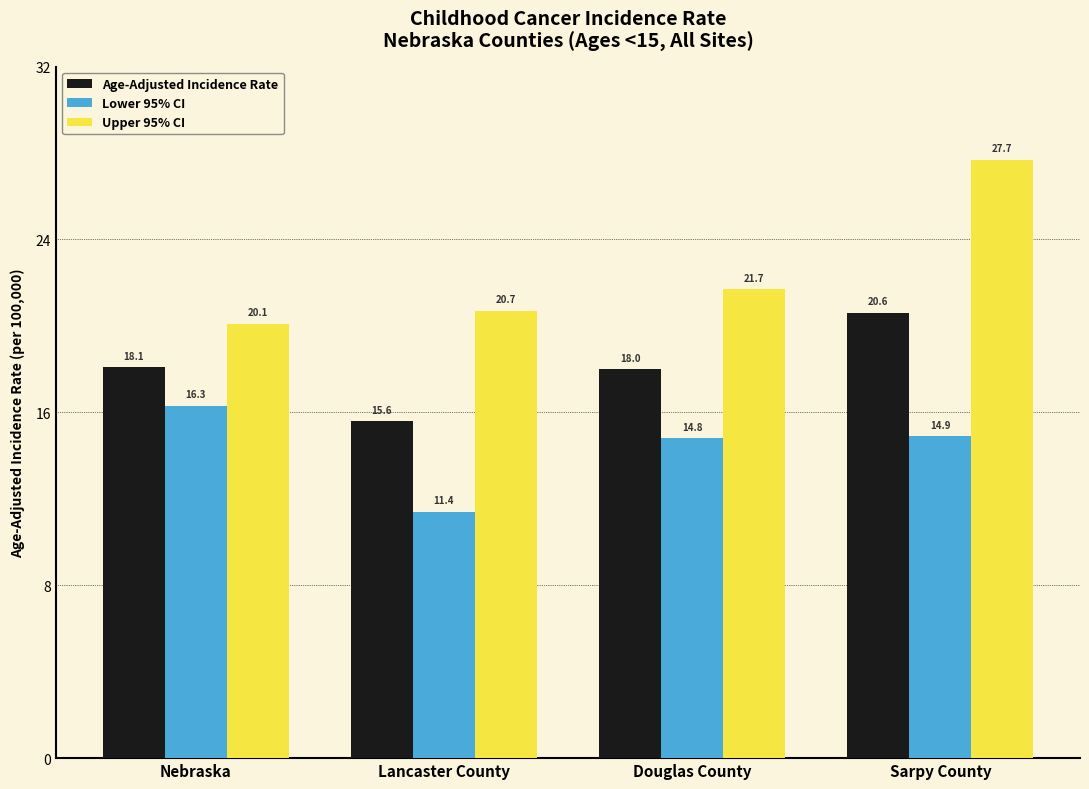

What is the difference between the second highest and minimum values in the Age-Adjusted Incidence Rate series?

2.5